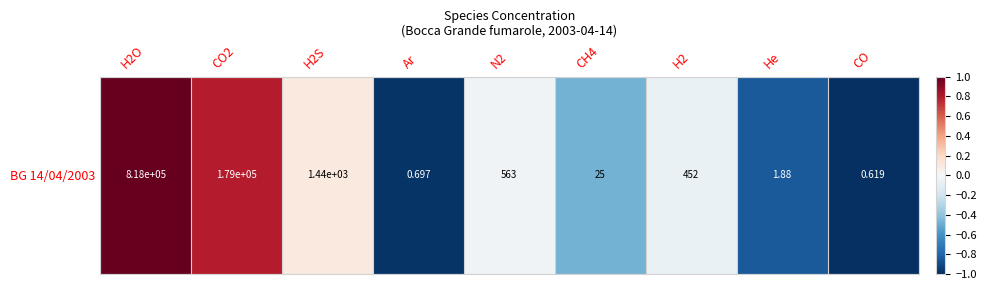

At which label is the value closest to 0?

N2